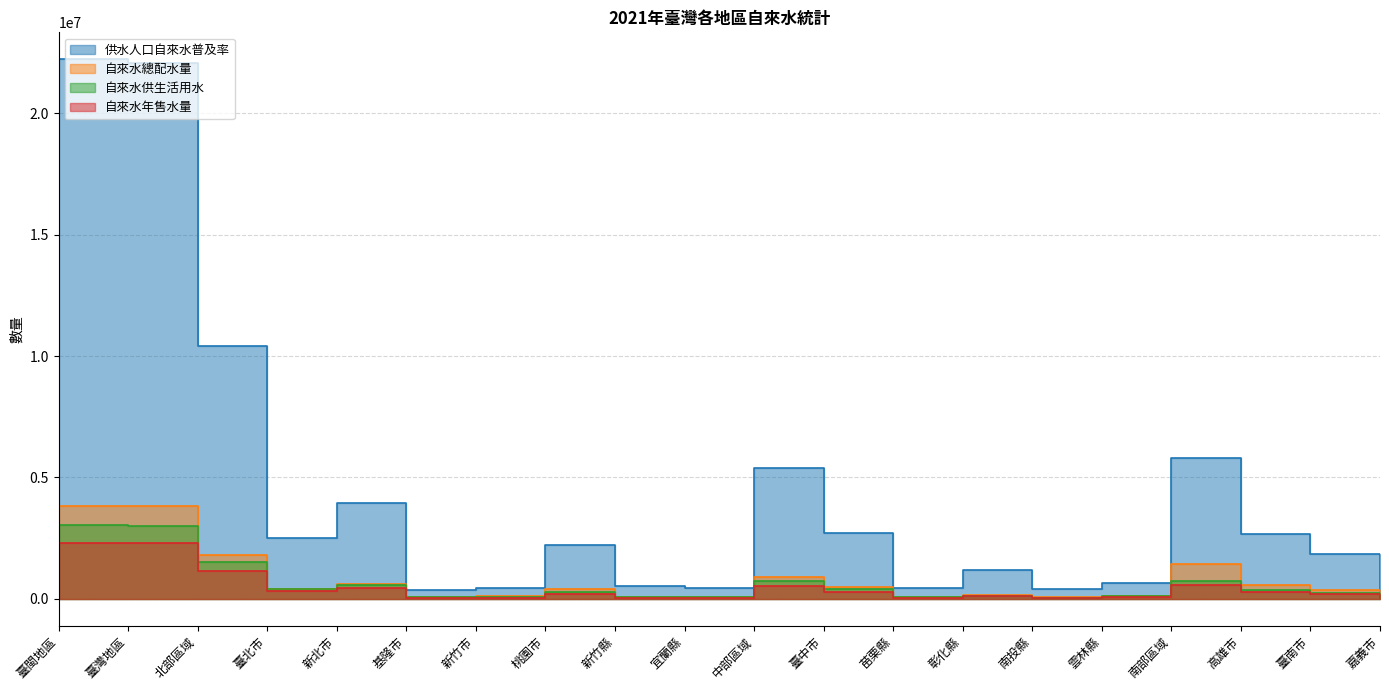

List the series in order of their peak value, highest first.

供水人口自來水普及率, 自來水總配水量, 自來水供生活用水, 自來水年售水量